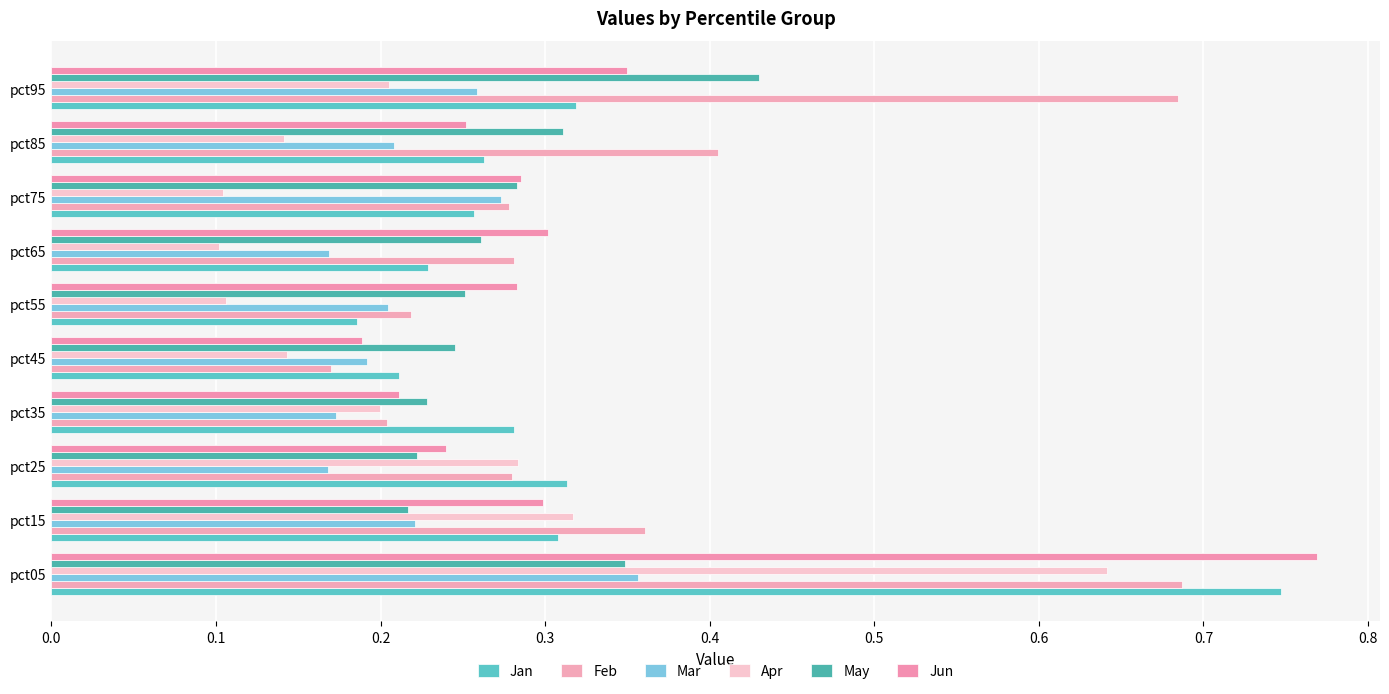

Count the number of categories in the chart.

10